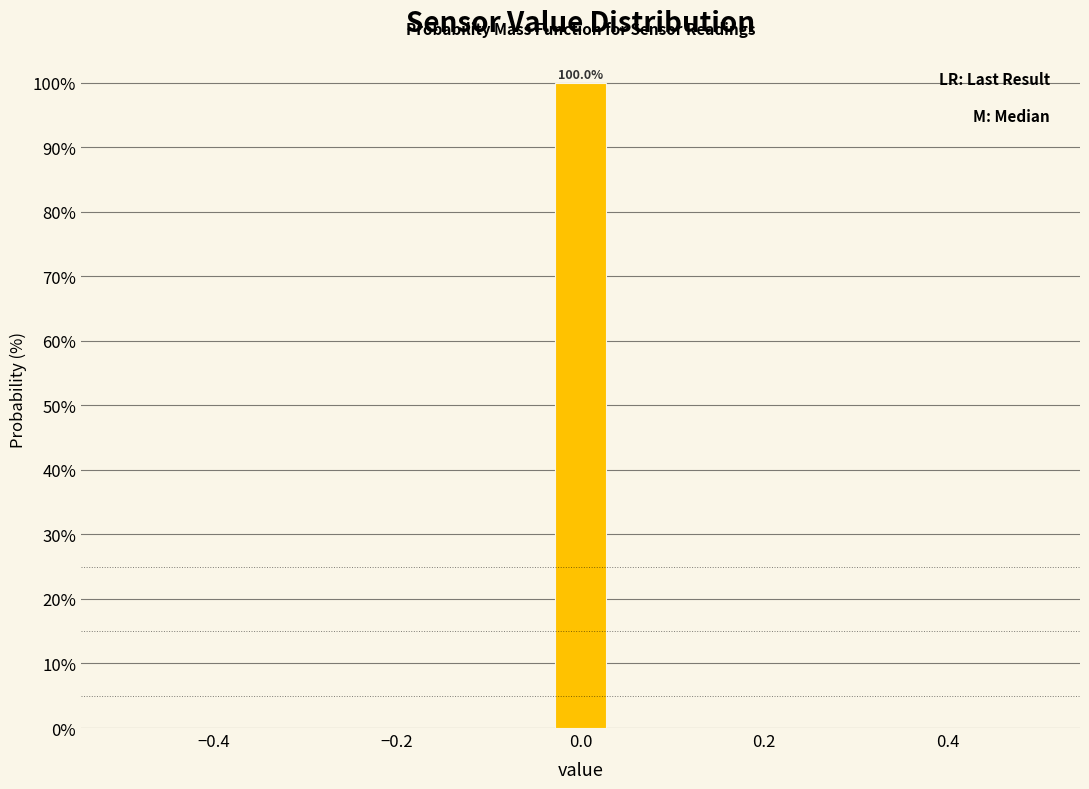

Around what value on the x-axis is the tallest bar? Give the approximate position of its centre, as read against the axis.

0.00